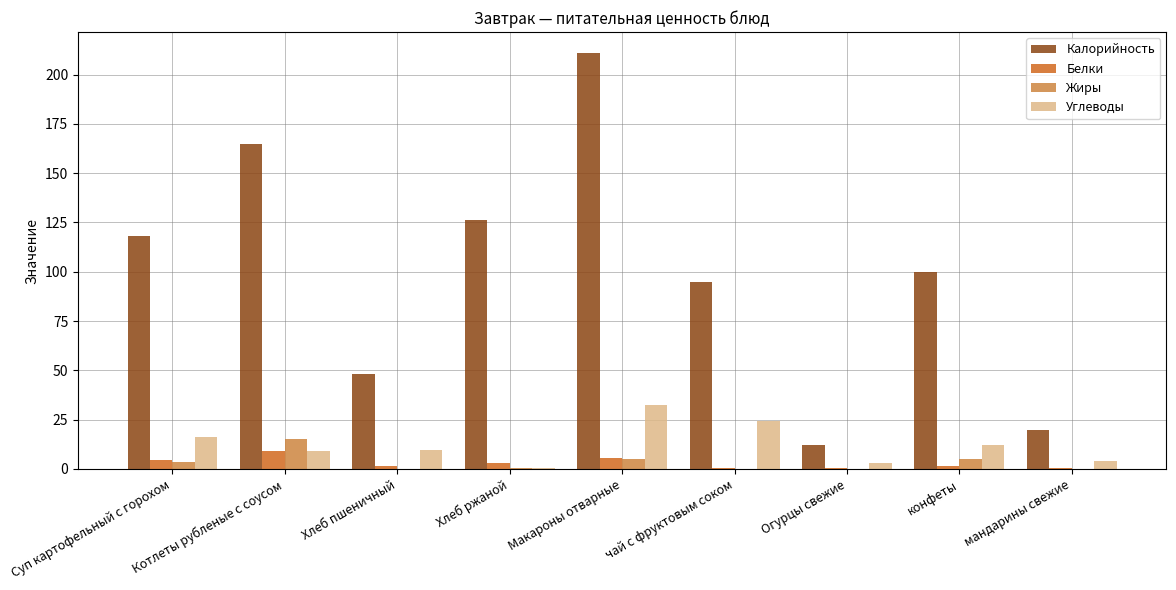

What is the highest value of the Жиры series?

15.2